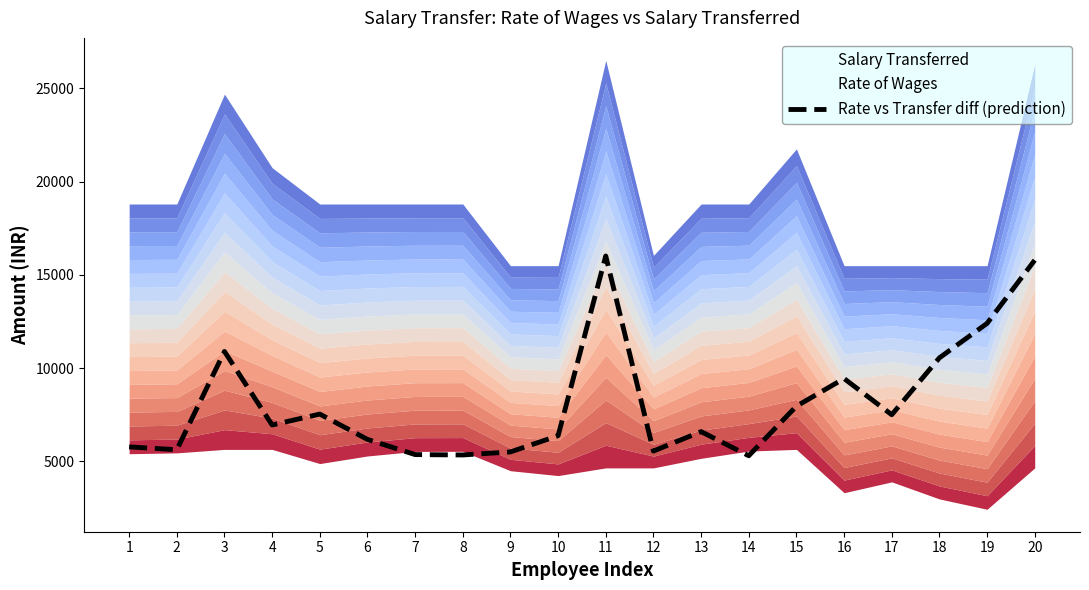

Where is the data nearest to the value 10654?

18